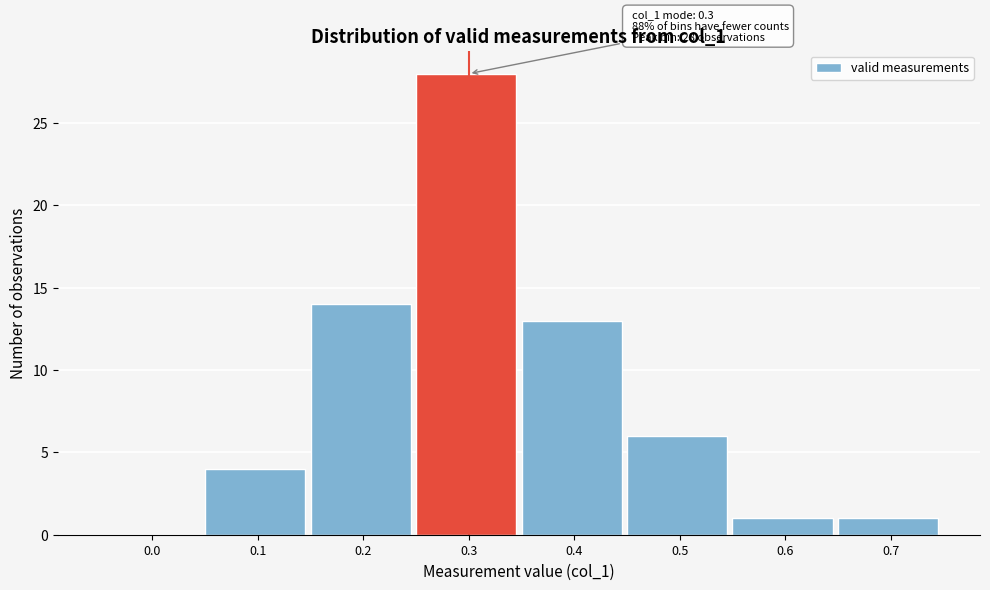

Reading left to right, list all the values displayed in this chart.

0.0=0	0.1=4	0.2=14	0.3=28	0.4=13	0.5=6	0.6=1	0.7=1